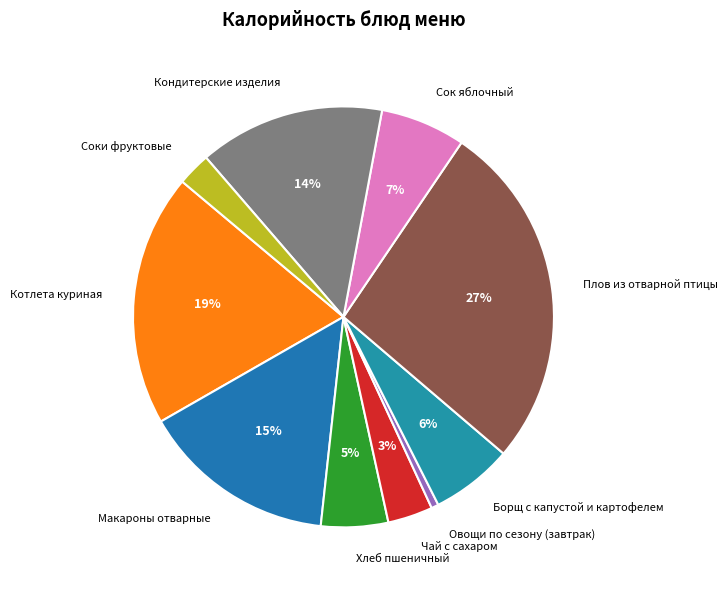

Does Макароны отварные represent more than half of the total?

No